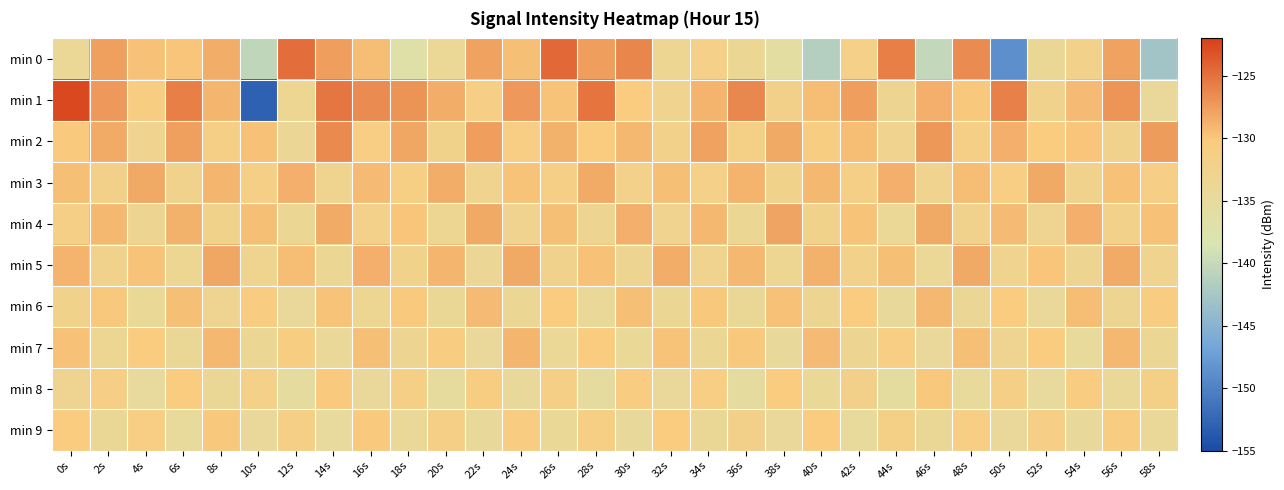

Rank the series at 2s from highest to lowest value.

min 1, min 0, min 2, min 4, min 6, min 8, min 3, min 5, min 7, min 9